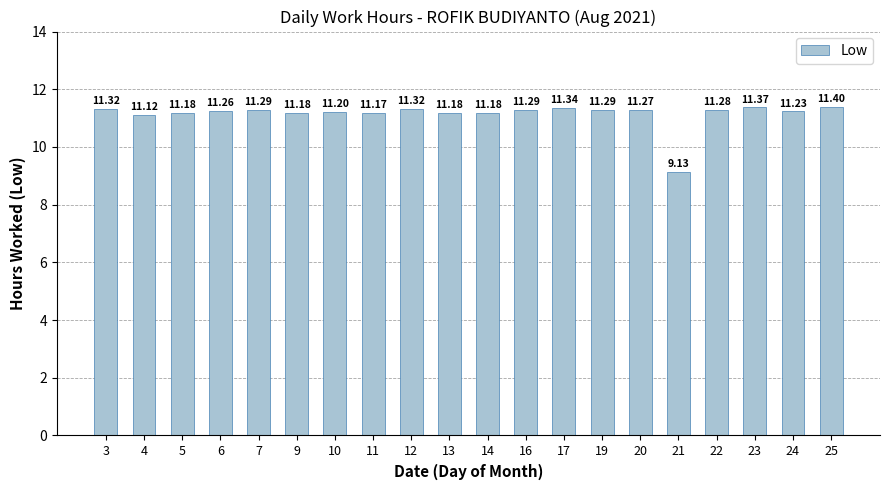

What is the maximum value shown in the chart?

11.4